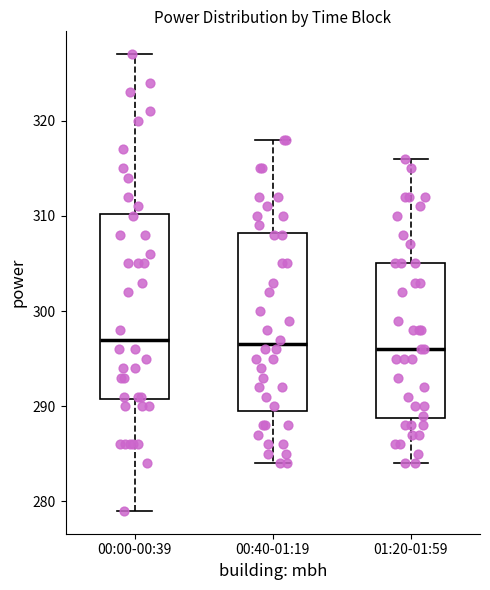

Where is the lower edge of the box for 00:40-01:19 on the y-axis? The values are not printed on the chart, so give them approximately, as read against the axis.

290